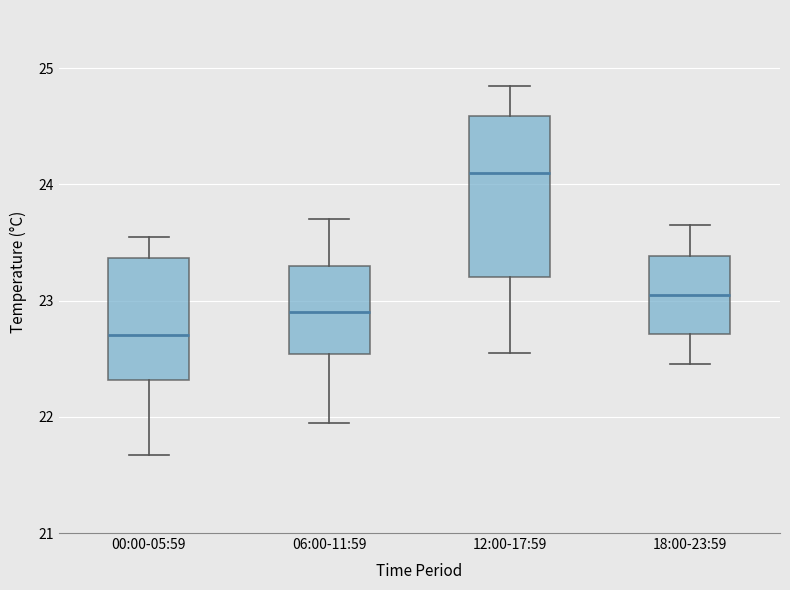

Reading left to right, read every box against the y-axis: the position of its median line, the range the box covers, and the ends of its whiskers. The values are not printed on the chart, so give them approximately, as read against the axis.

00:00-05:59: median 22.7, box 22.3 to 23.4, whiskers 21.7 to 23.6
06:00-11:59: median 22.9, box 22.5 to 23.3, whiskers 22.0 to 23.7
12:00-17:59: median 24.1, box 23.2 to 24.6, whiskers 22.6 to 24.9
18:00-23:59: median 23.1, box 22.7 to 23.4, whiskers 22.5 to 23.7